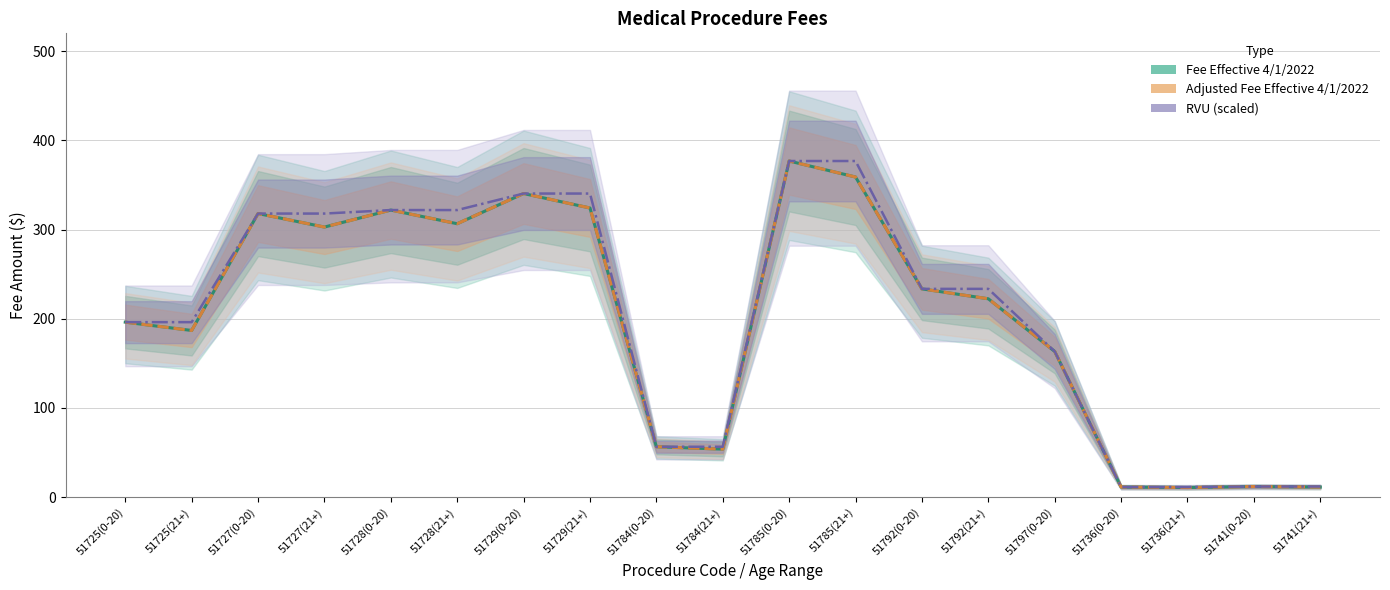

Does the chart have visible grid lines?

Yes